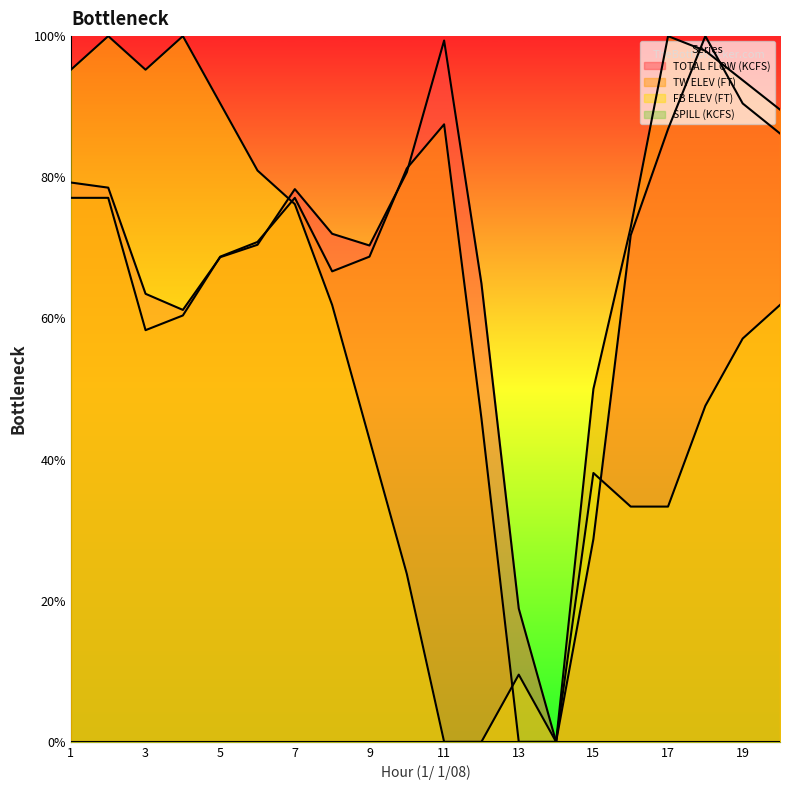

Where is the first local minimum for TW ELEV (FT)?

3